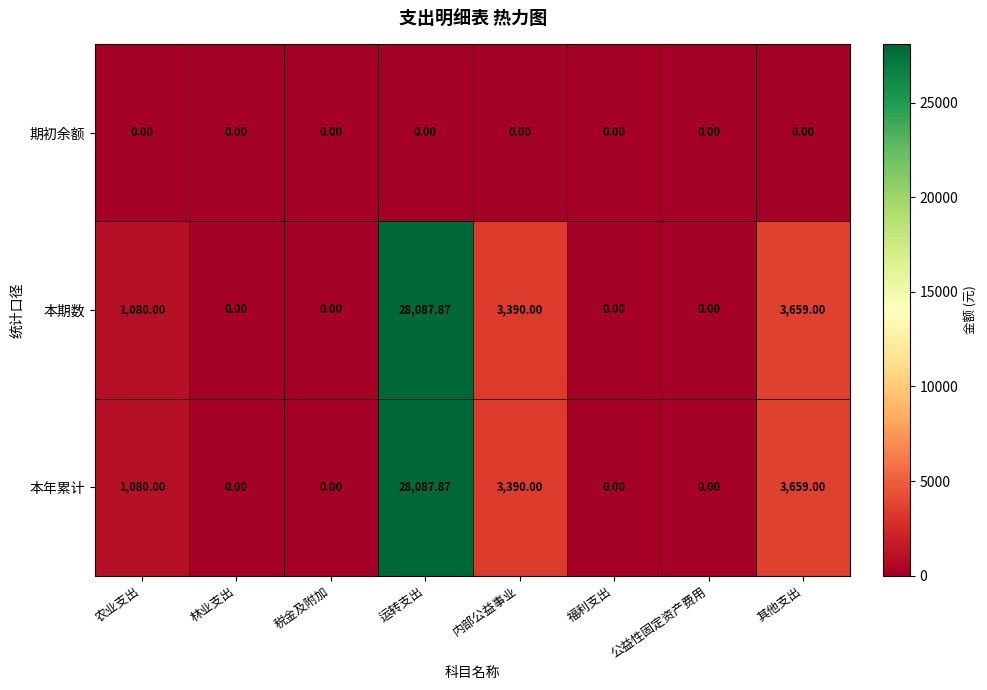

What is the maximum value shown in the chart?

28087.9